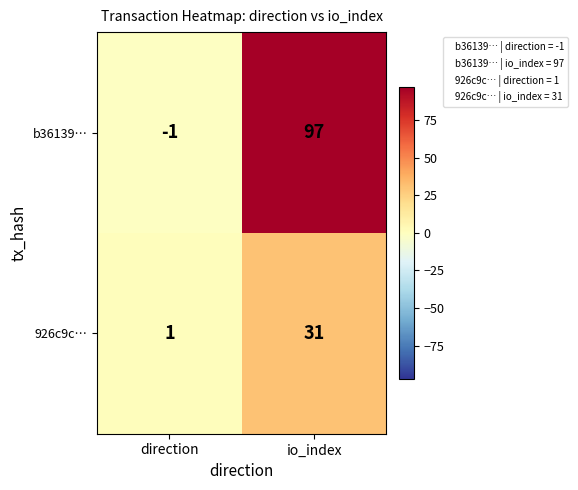

Which label corresponds to the largest value in the chart?

io_index